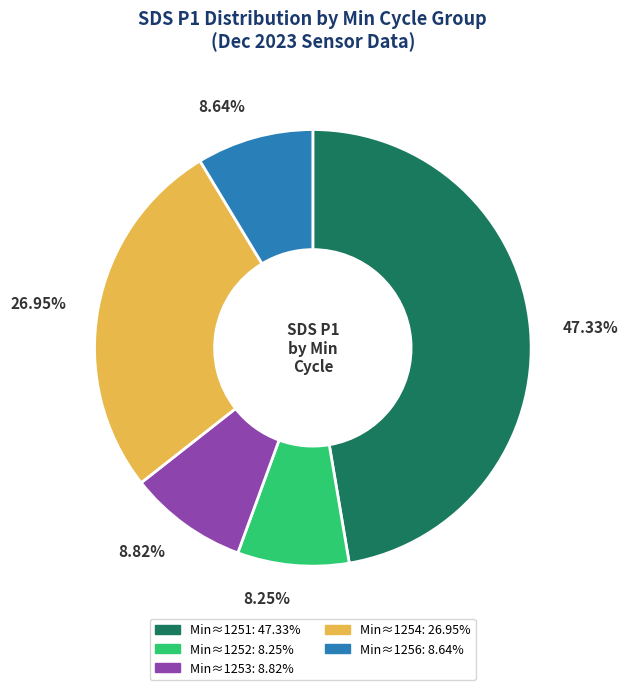

Is there a majority slice in this chart?

No